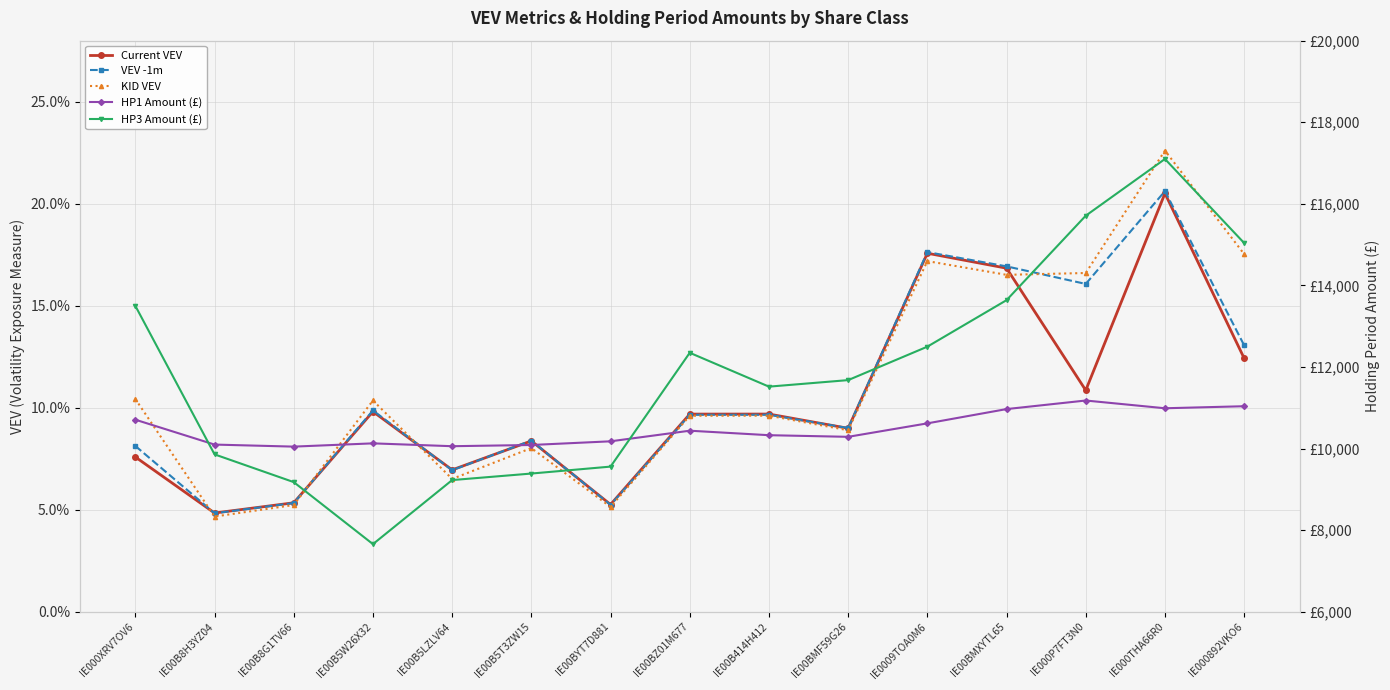

What is the difference between the second highest and minimum values in the VEV -1m series?

0.1